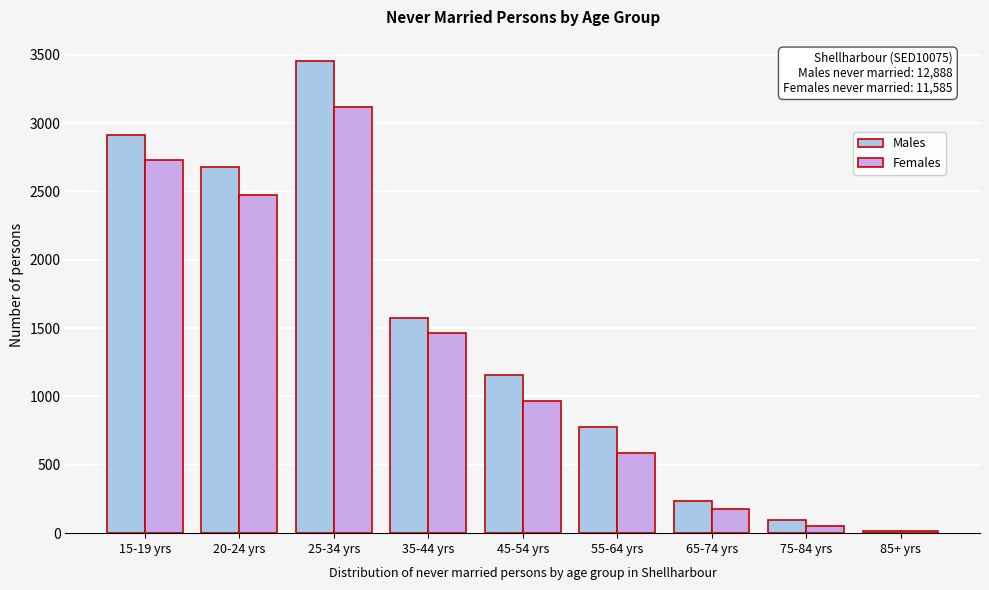

Reading left to right, list all the values displayed in this chart.

Males: 2913	2676	3457	1576	1156	774	234	93	14
Females: 2733	2477	3114	1464	969	587	175	56	13